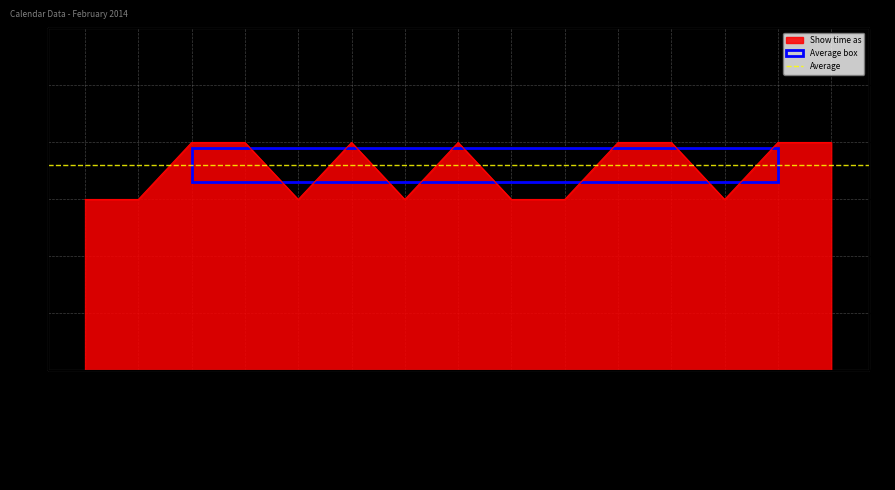

Reading left to right, extract all data points from this chart.

3	3	4	4	3	4	3	4	3	3	4	4	3	4	4